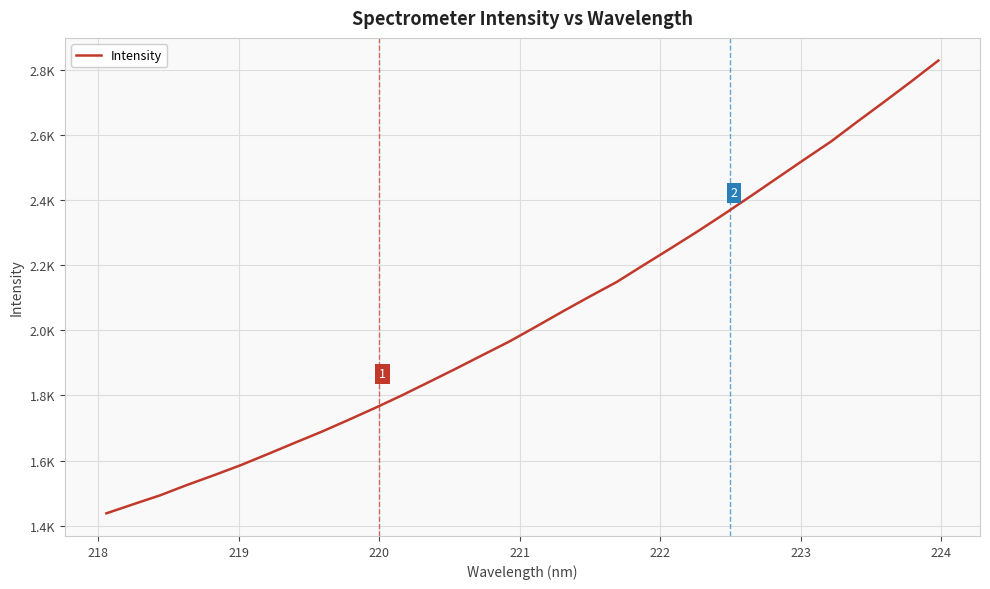

Reading right to left, list all the values displayed in this chart.

2827.9	2764.5	2702.5	2641.7	2579.6	2524.2	2467.9	2411.7	2356.2	2302.4	2250.6	2199.6	2147.9	2103.6	2058.0	2011.3	1965.3	1923.6	1881.6	1840.7	1800.1	1761.5	1724.4	1688.1	1654.1	1619.7	1585.9	1554.9	1525.1	1493.3	1465.9	1438.1